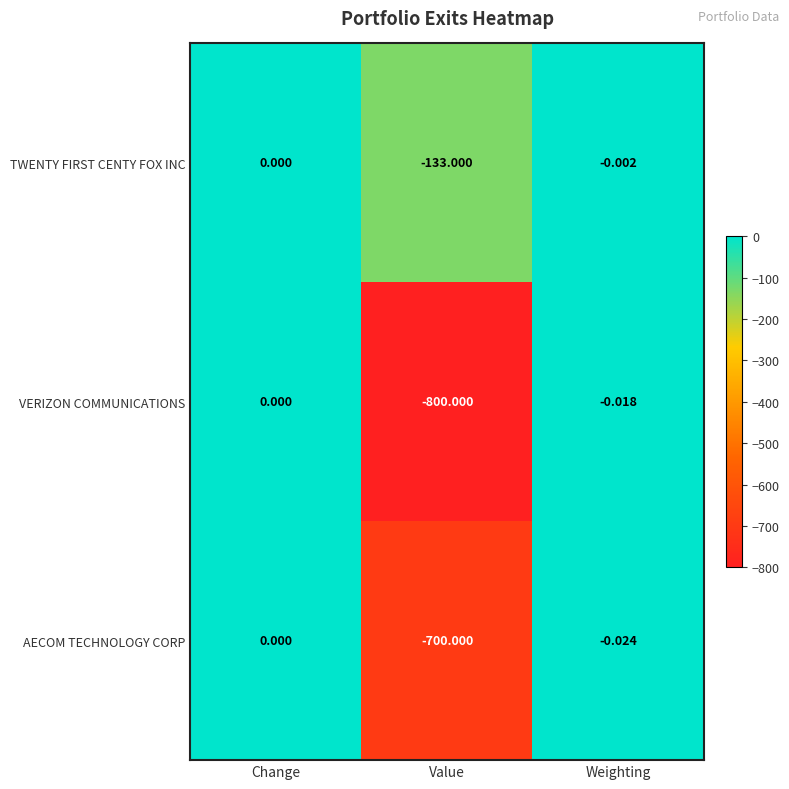

Where is TWENTY FIRST CENTY FOX INC nearest to the value -66?

Weighting